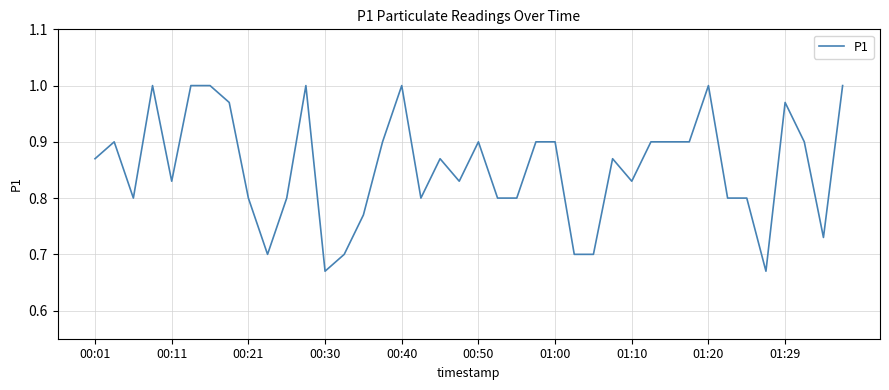

What is the average value?

0.9